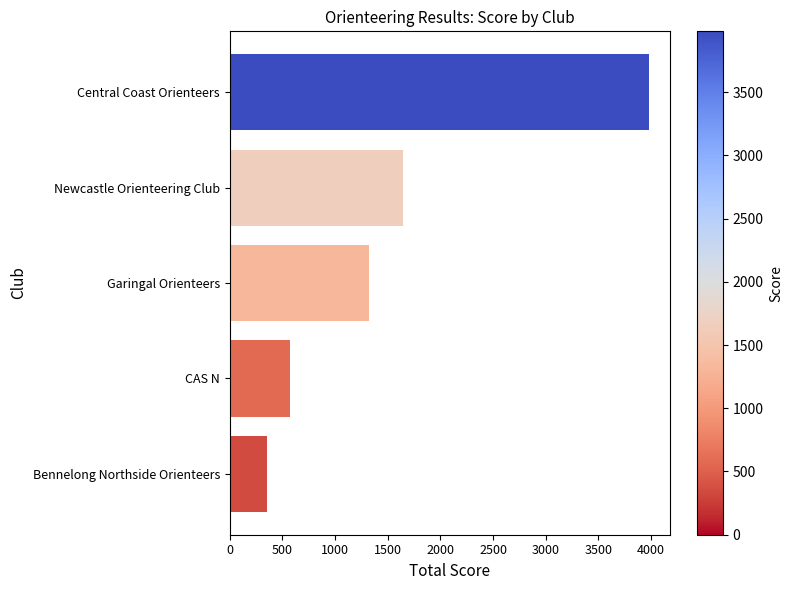

What is the difference between the values at Bennelong Northside Orienteers and Garingal Orienteers?

970